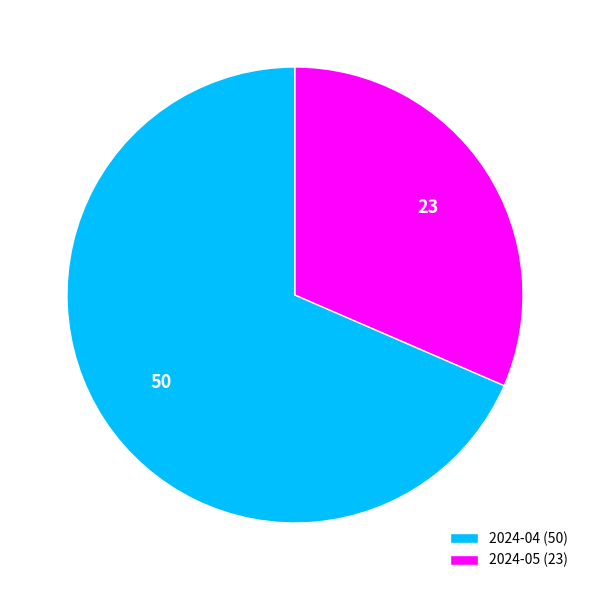

Does any single category account for the majority?

Yes